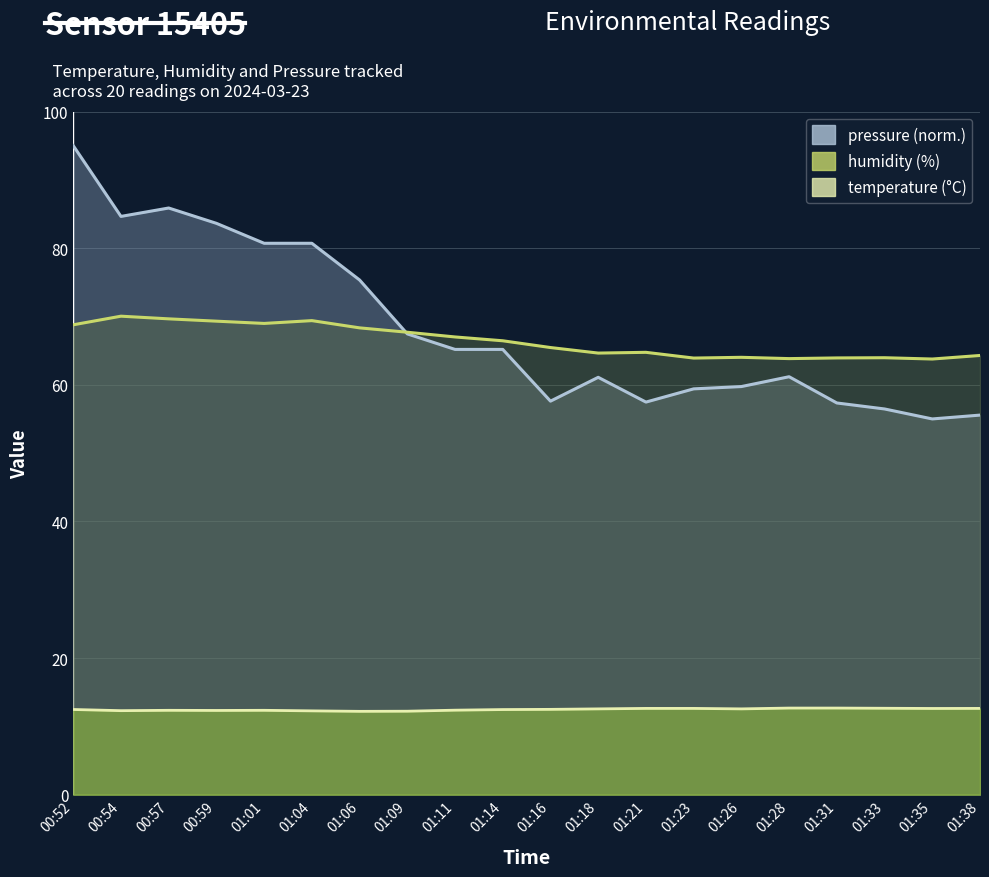

Which series changed the most between 01:11 and 01:23?

pressure